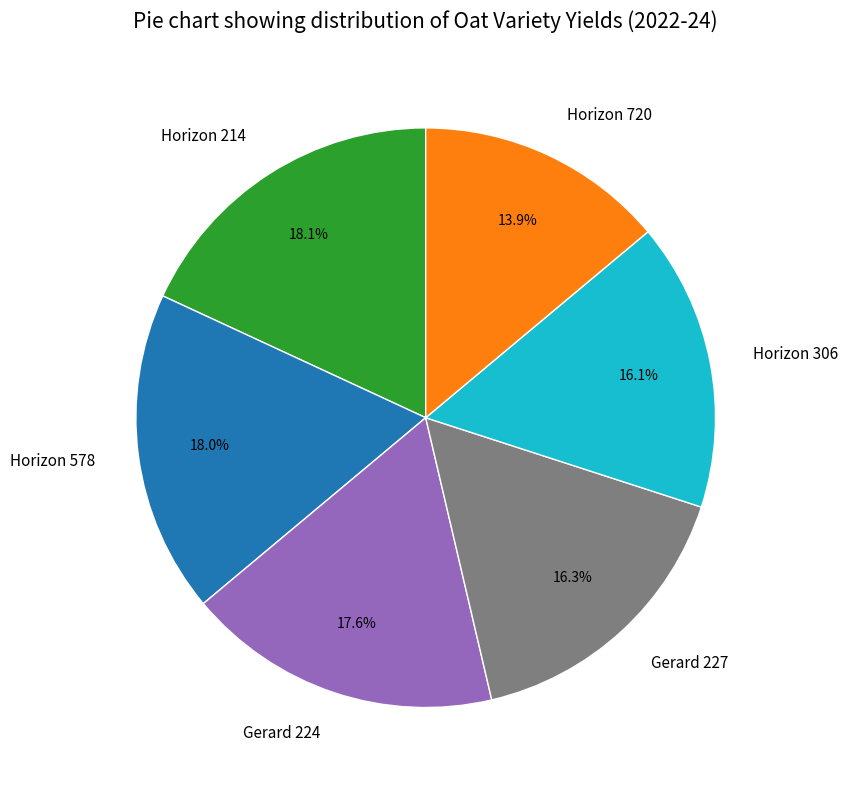

Which category has the smallest portion of the pie?

Horizon 720